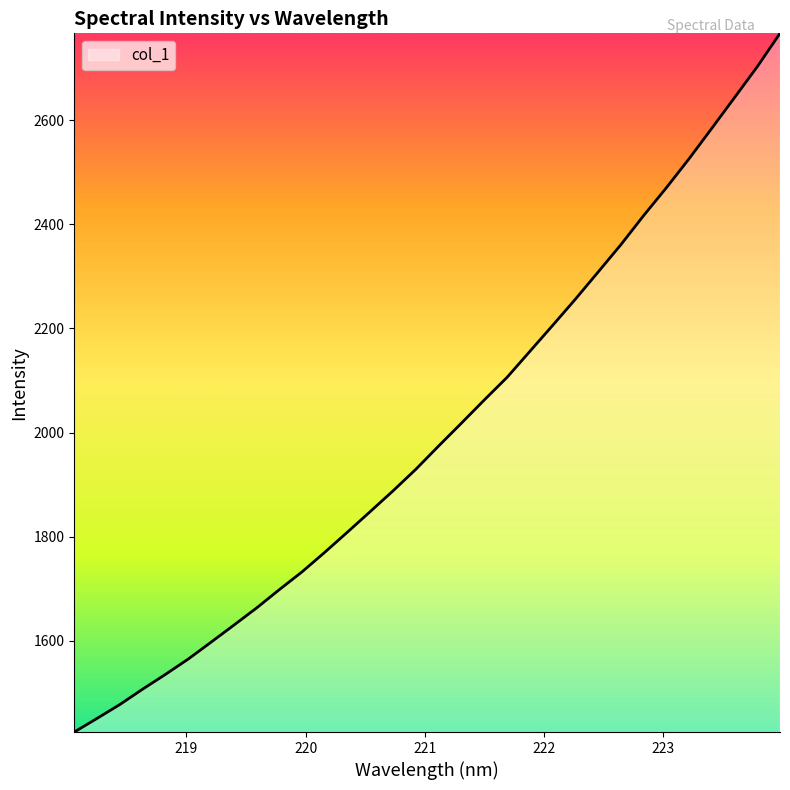

What is the difference between the maximum and minimum values?

1342.4